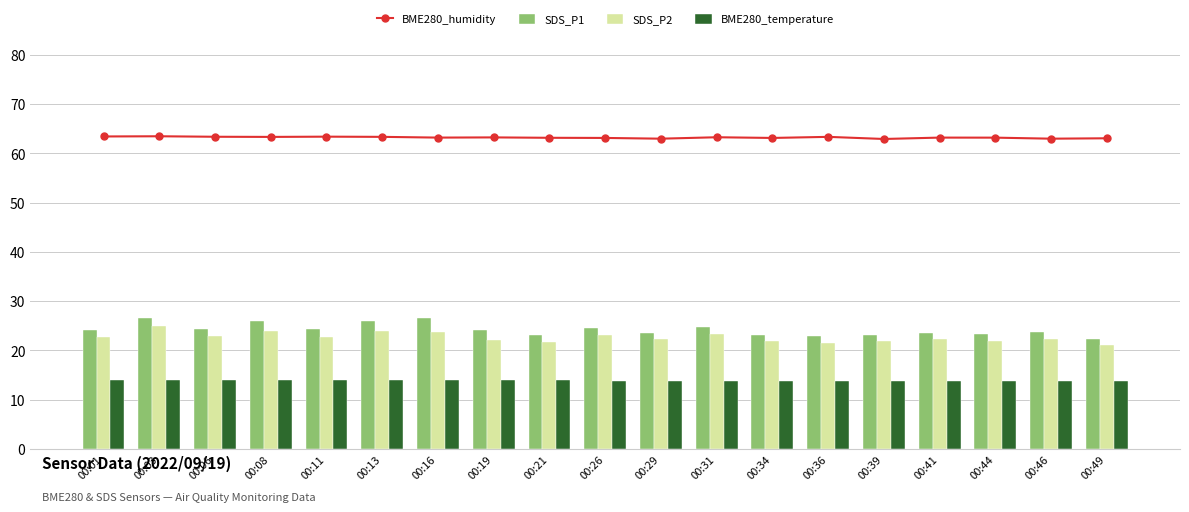

Between 00:46 and 00:31, which is larger?

00:31